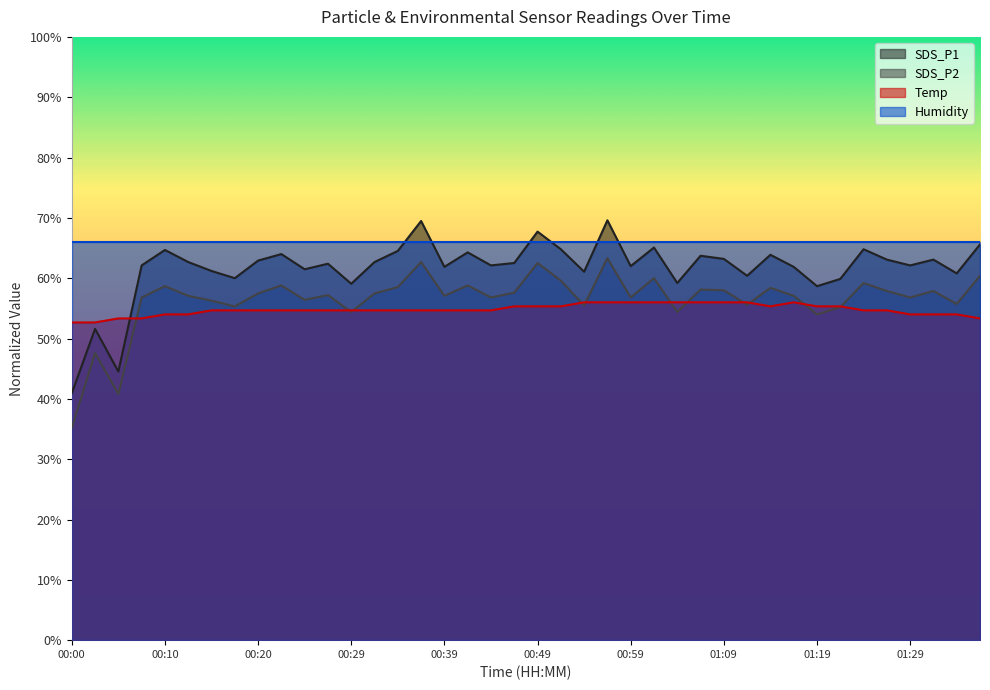

True or false: SDS_P2 and SDS_P1 cross at least once.

False